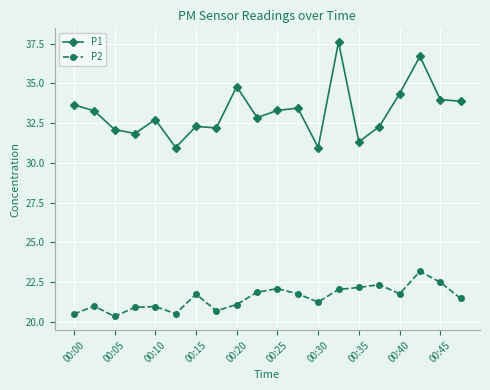

True or false: P2 has more than 0 interior local peaks.

True